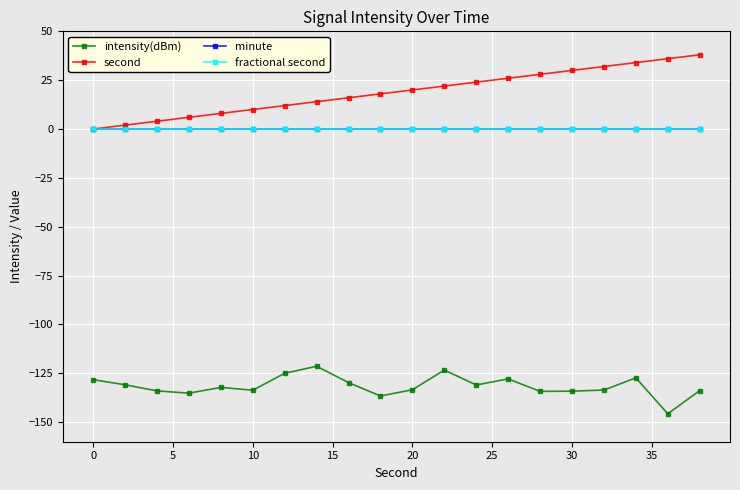

Is this an area chart (filled region under the line)?

No